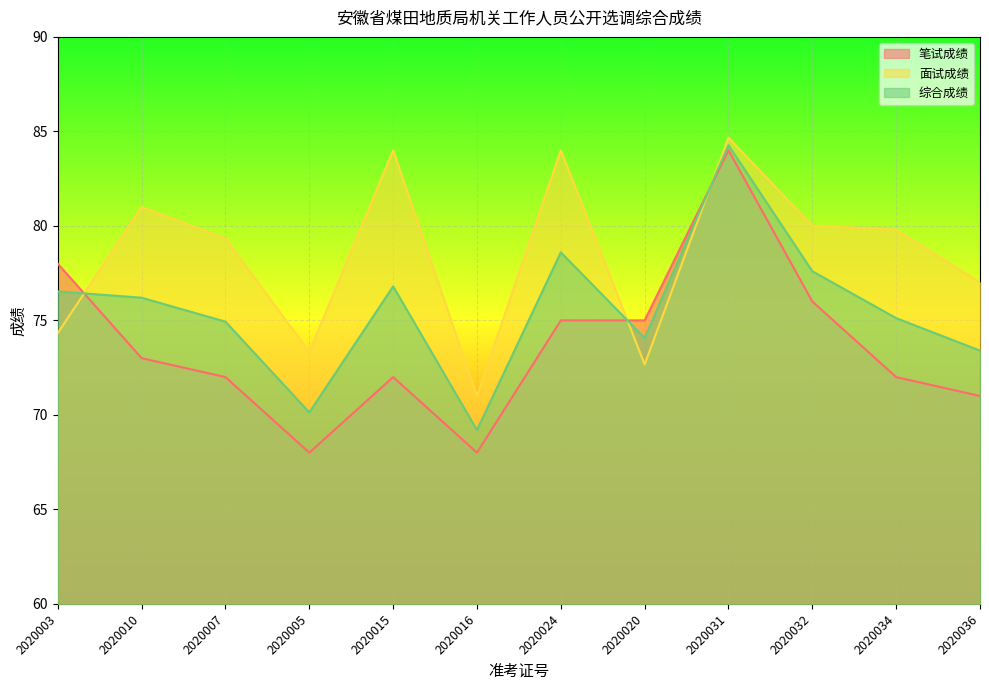

Where is the first local maximum for 笔试成绩?

2020015